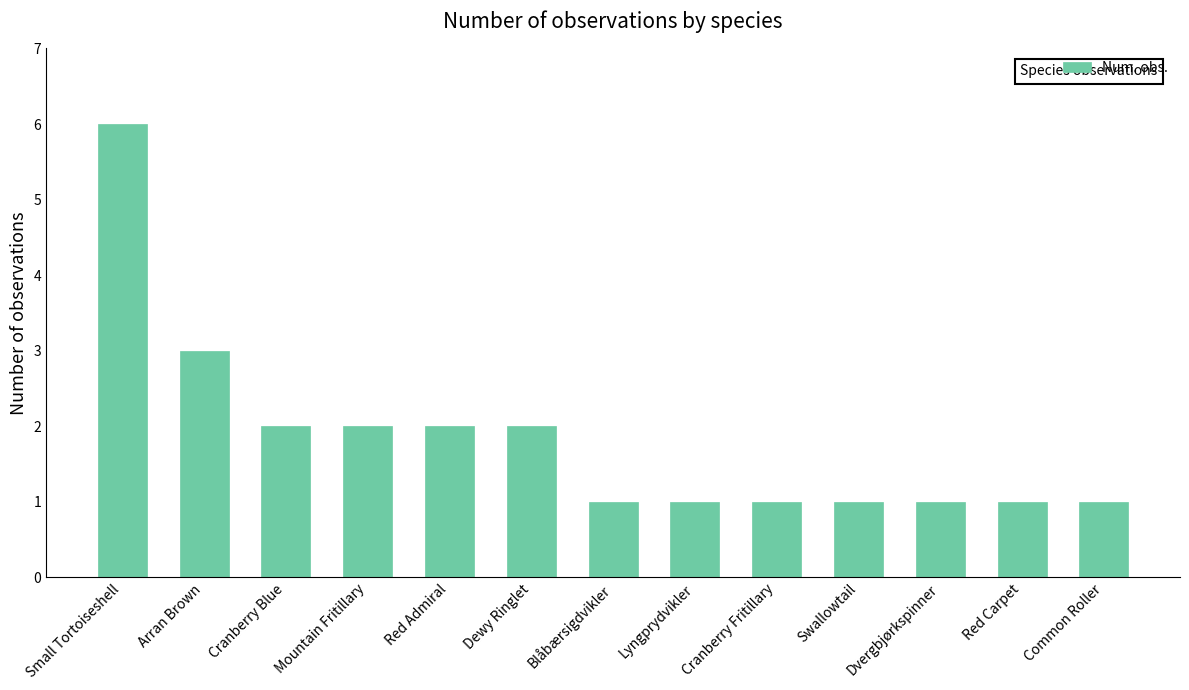

Which label corresponds to the largest value in the chart?

Small Tortoiseshell